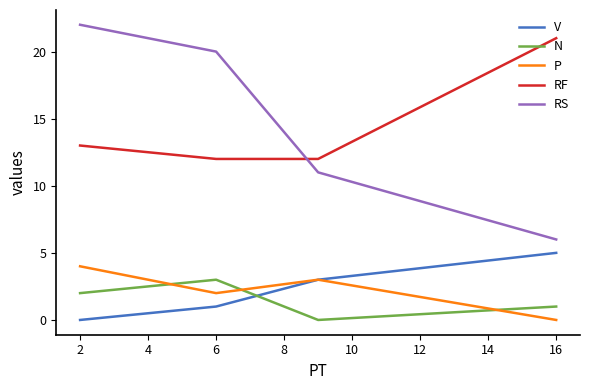

What is the total value across all series at 6?

38